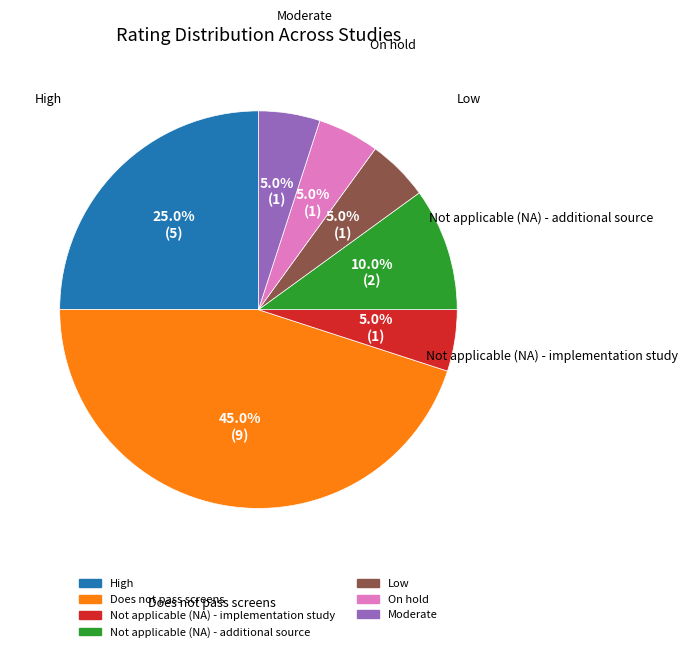

Is there any slice that represents more than half of the pie?

No